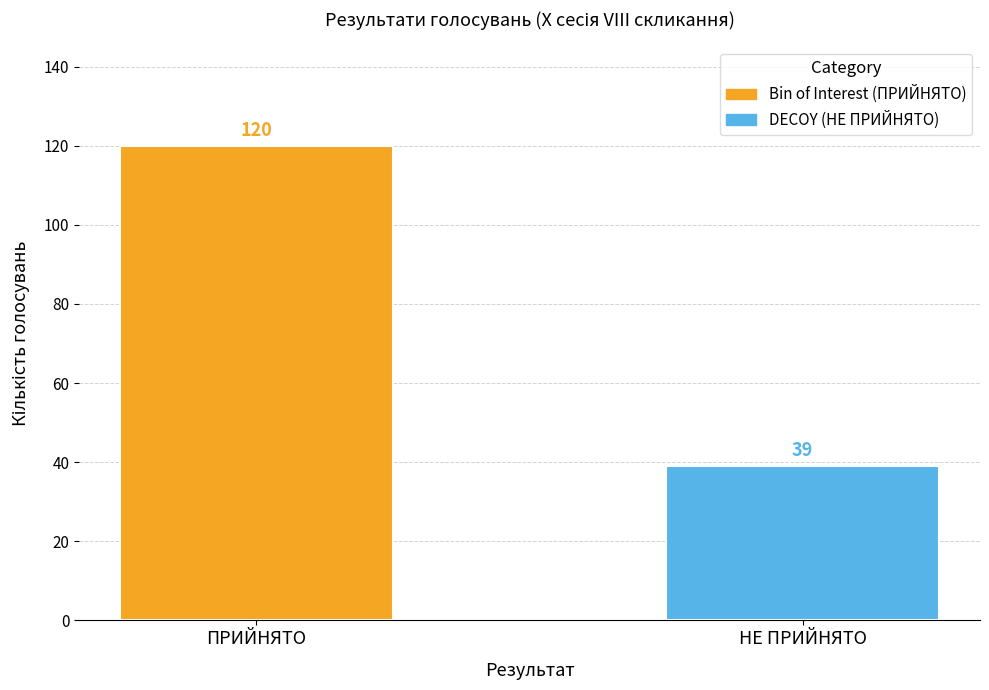

What is the maximum value shown in the chart?

120